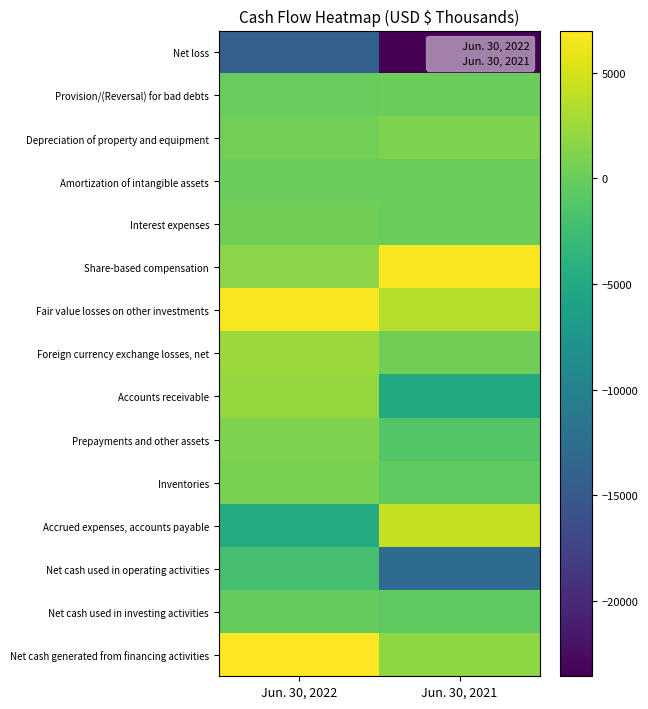

What is the total value across all series at Jun. 30, 2022?

1629